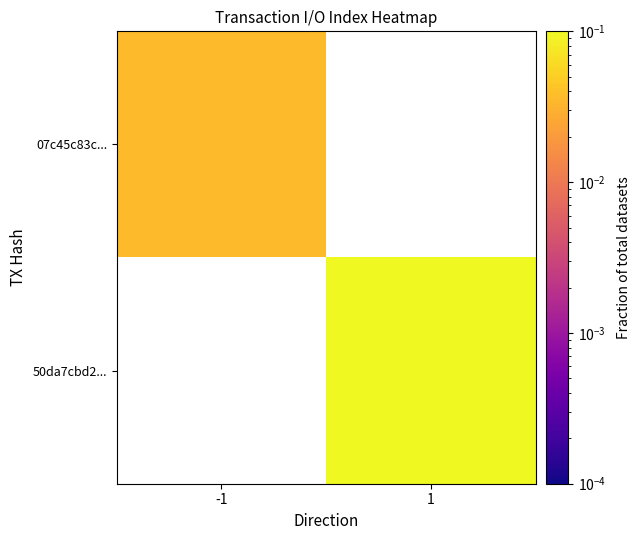

Which series has the widest spread of values?

07c45c83c...